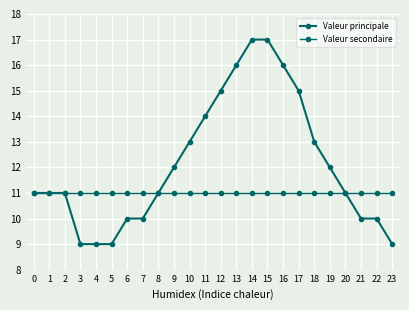

True or false: Valeur principale and Valeur secondaire cross at least once.

False